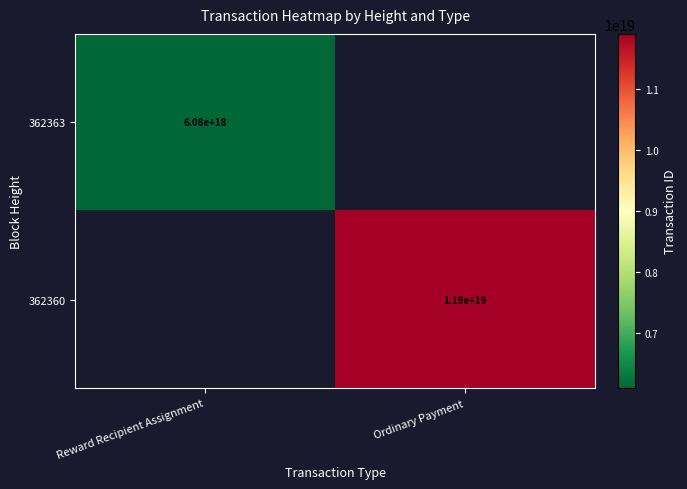

Is it true that 362360 equals 11900000000000000000 at Ordinary Payment?

True